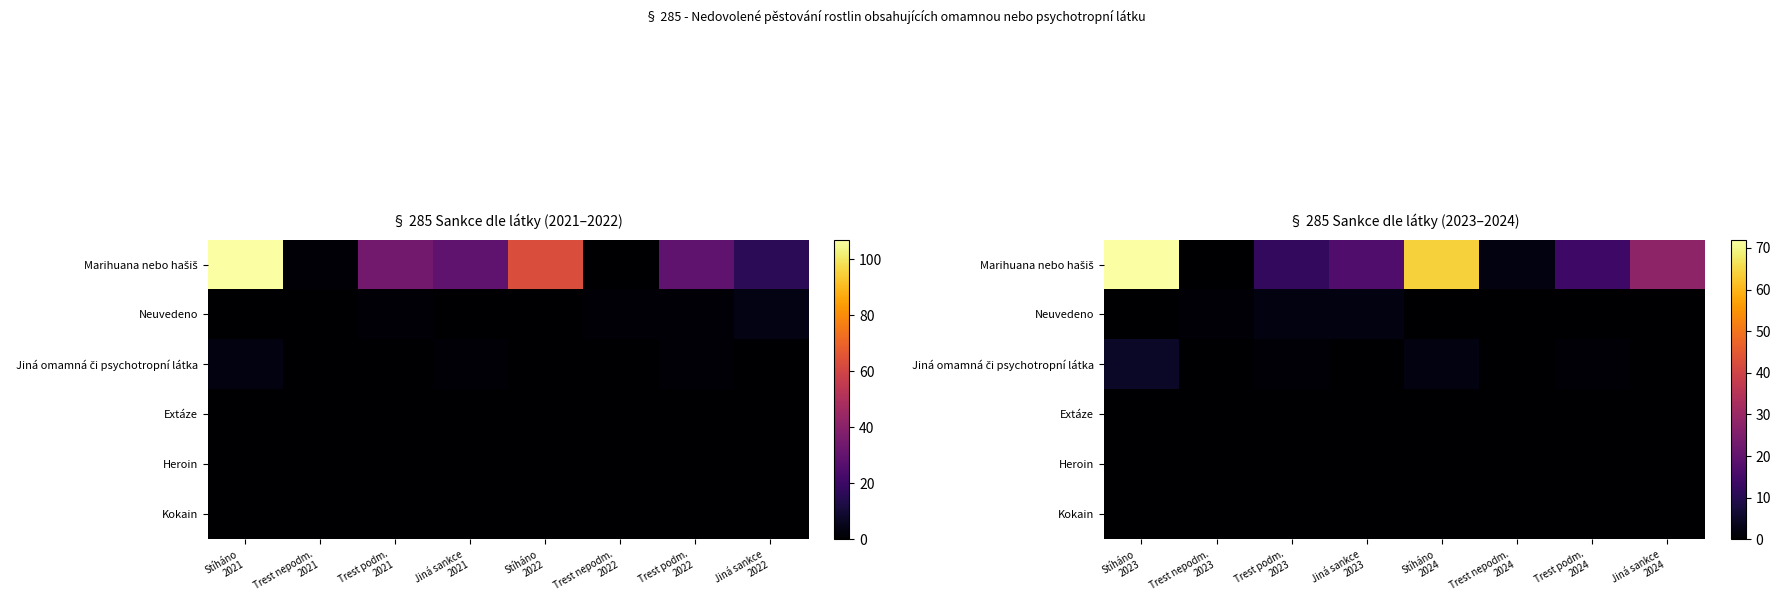

What is the spread (max minus min) of values at Stíháno 2024?

64